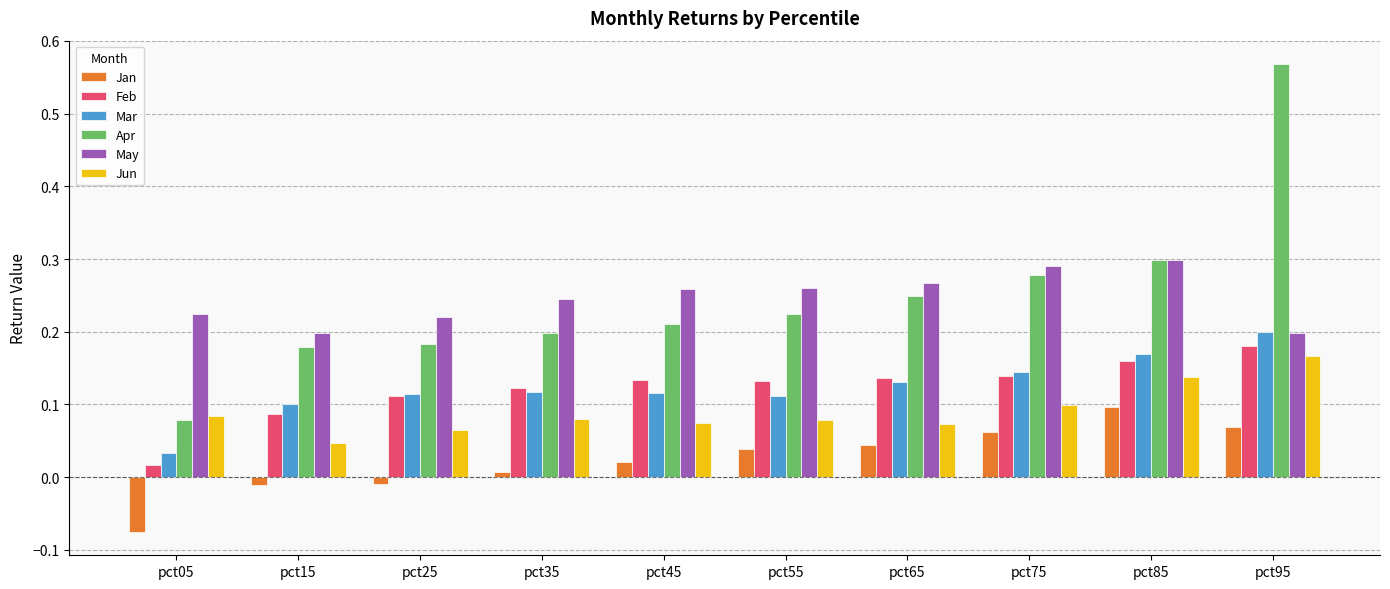

What is the sum of all Apr values?

2.5